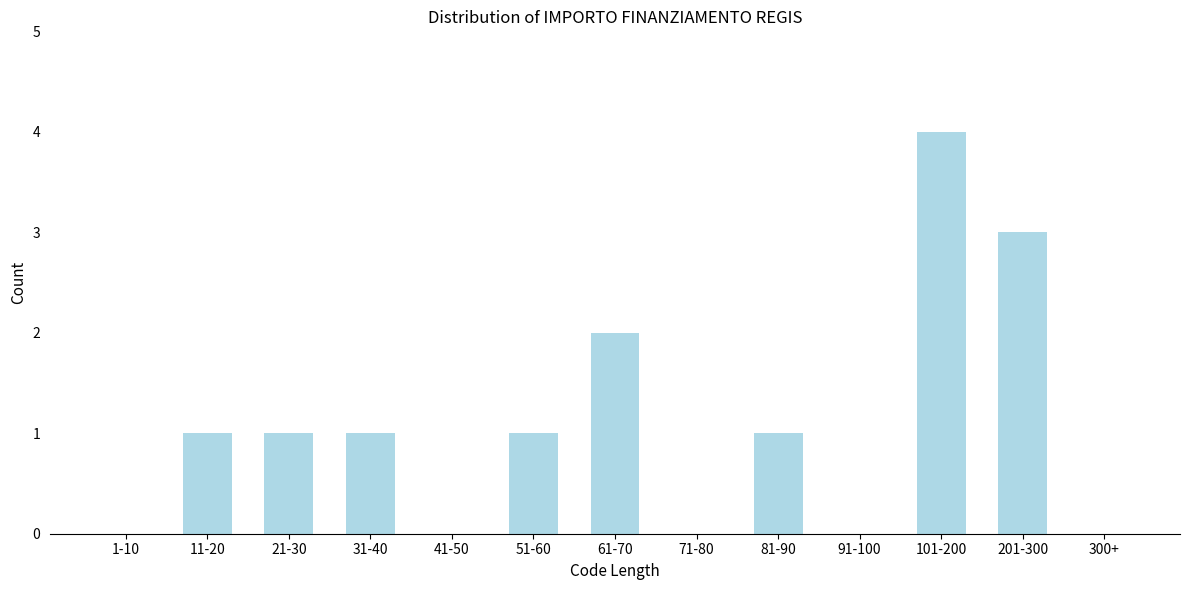

Reading left to right, extract all data points from this chart.

1-10=0	11-20=1	21-30=1	31-40=1	41-50=0	51-60=1	61-70=2	71-80=0	81-90=1	91-100=0	101-200=4	201-300=3	300+=0